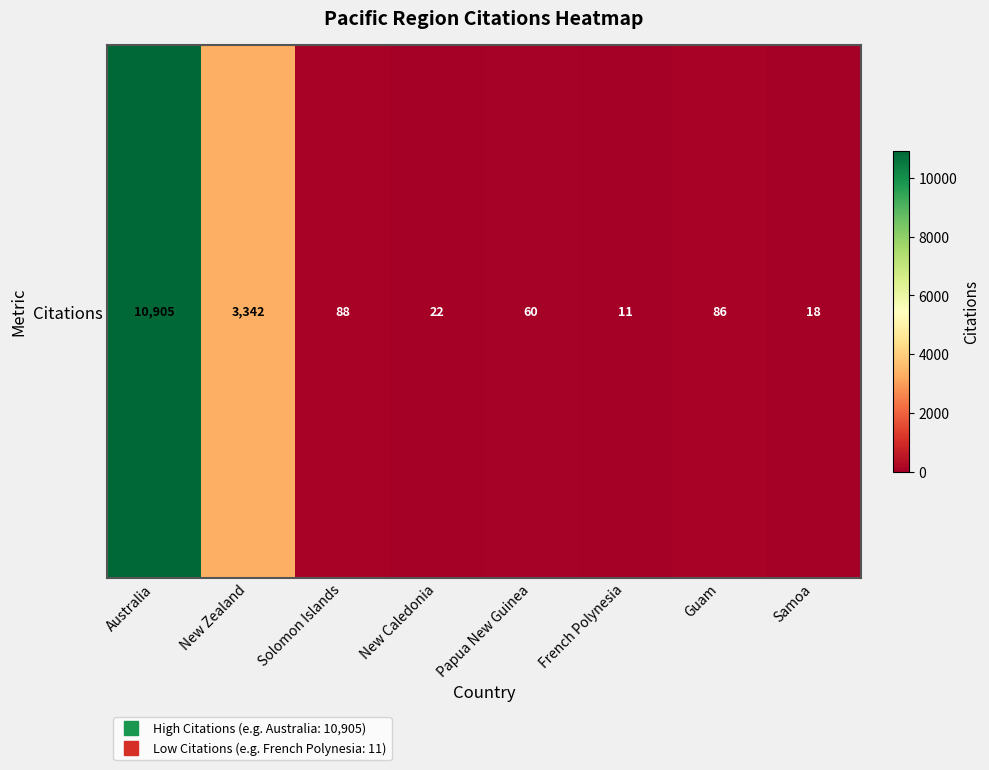

At which label is the value closest to 5458?

New Zealand